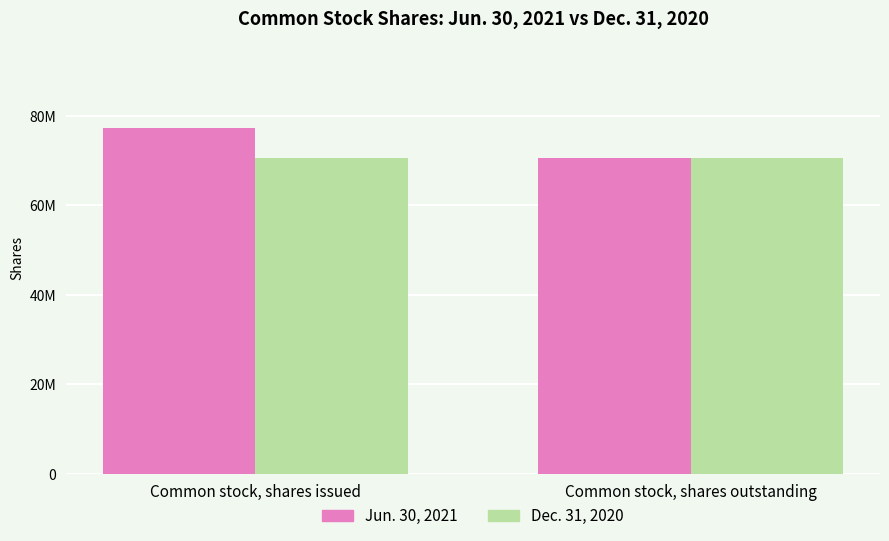

What is the lowest value of the Jun. 30, 2021 series?

70585364